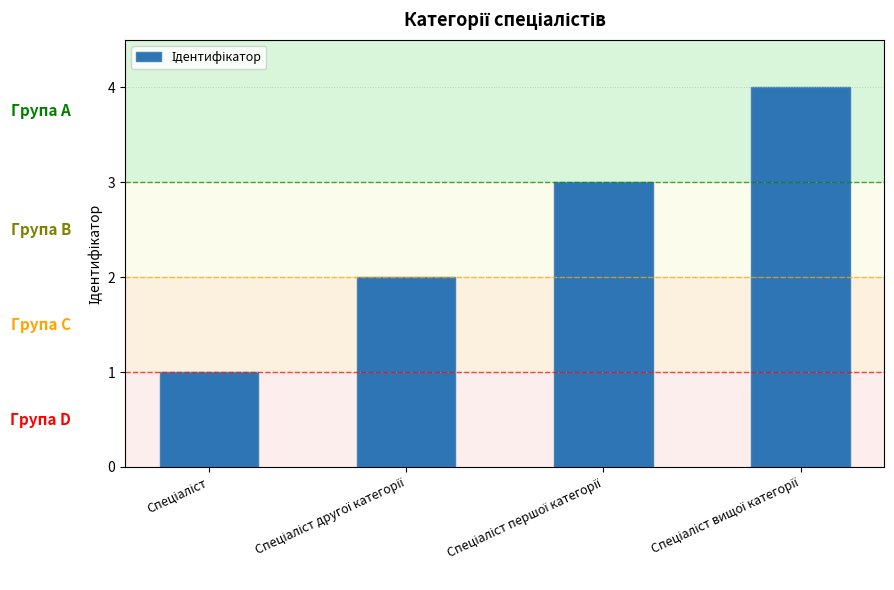

What is the sum of all values?

10